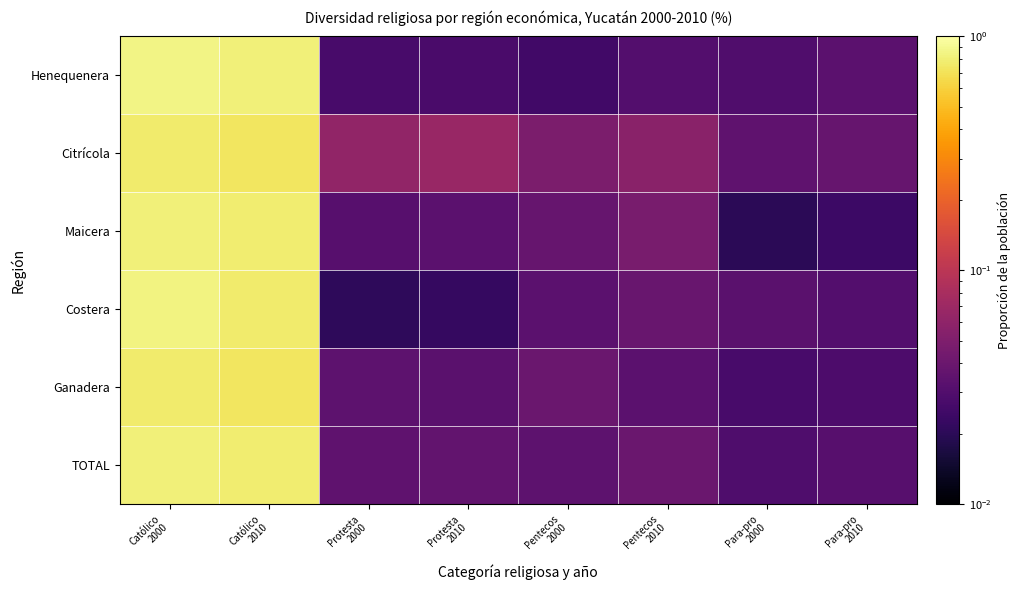

How many distinct data groups are displayed?

6